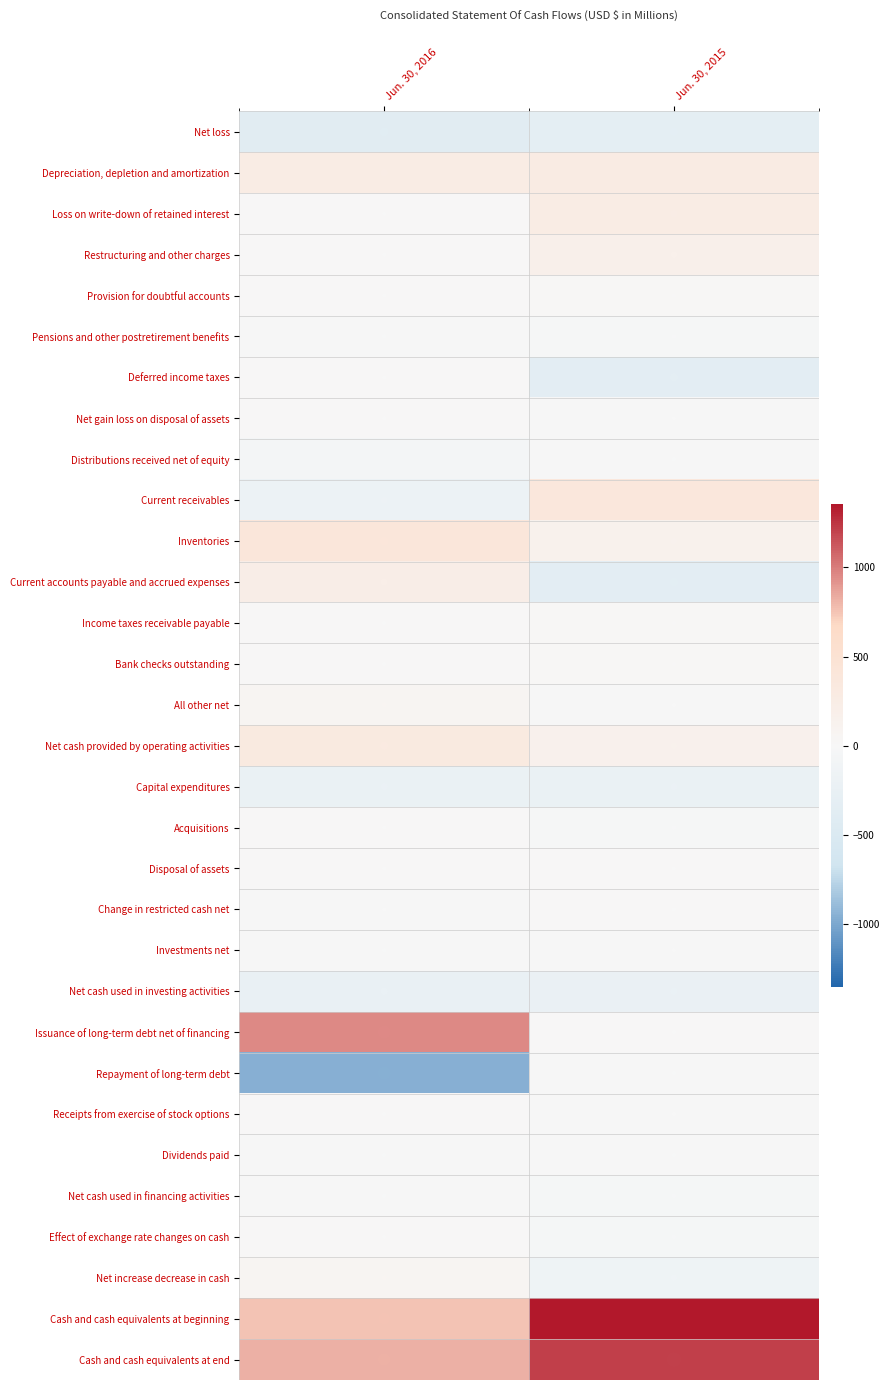

What is the spread (max minus min) of values at Jun. 30, 2016?

1920